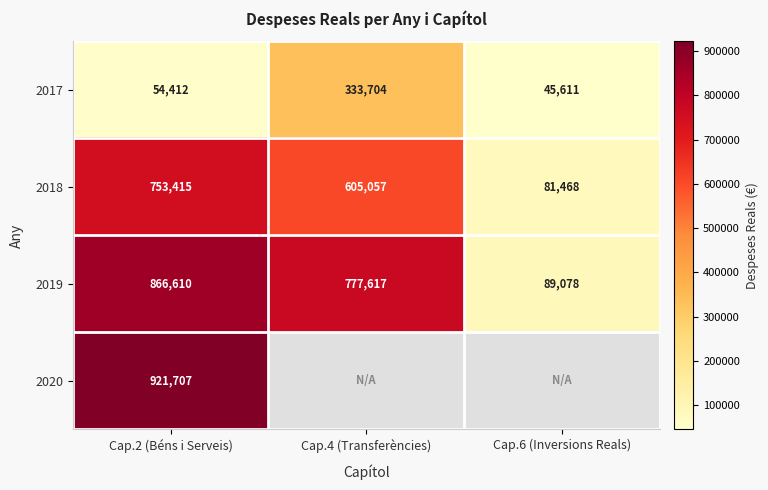

How many distinct data groups are displayed?

4